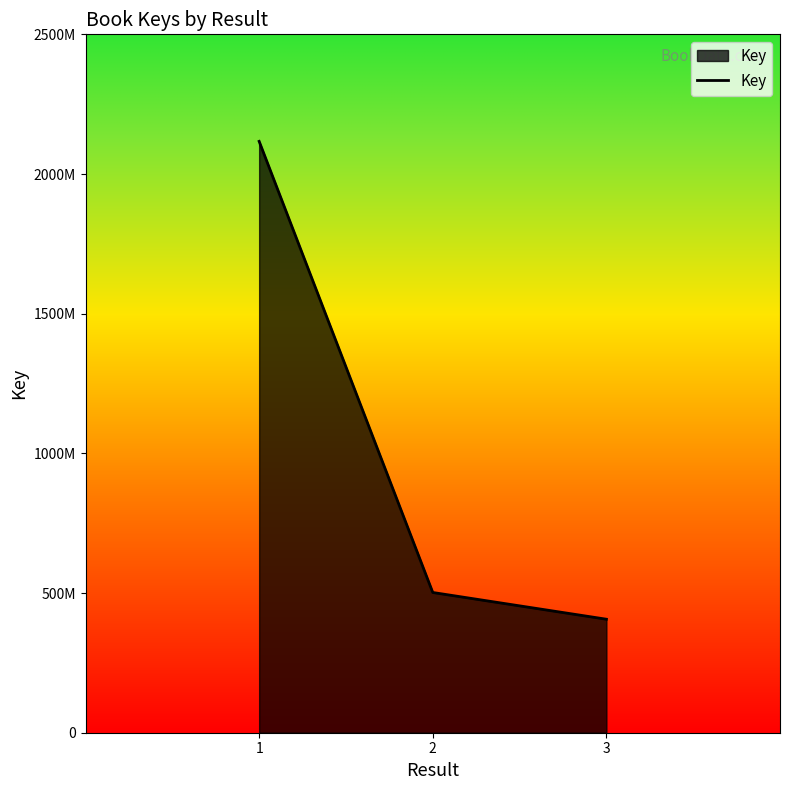

Does the chart display data point markers on the line(s)?

No